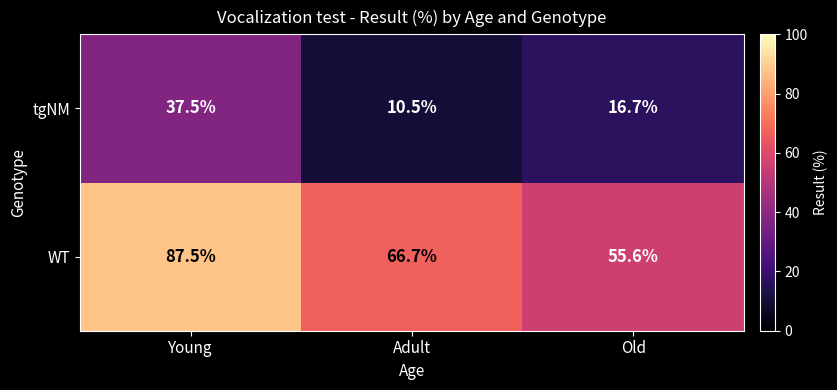

At how many categories does at least one series exceed 12?

3